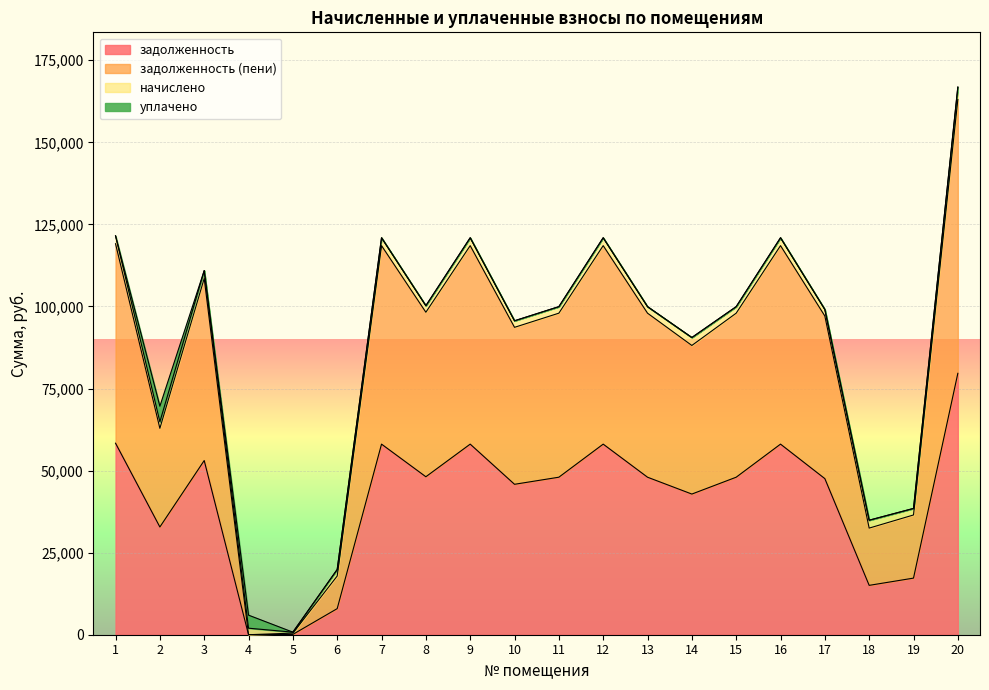

What is the maximum value for задолженность?

79629.5